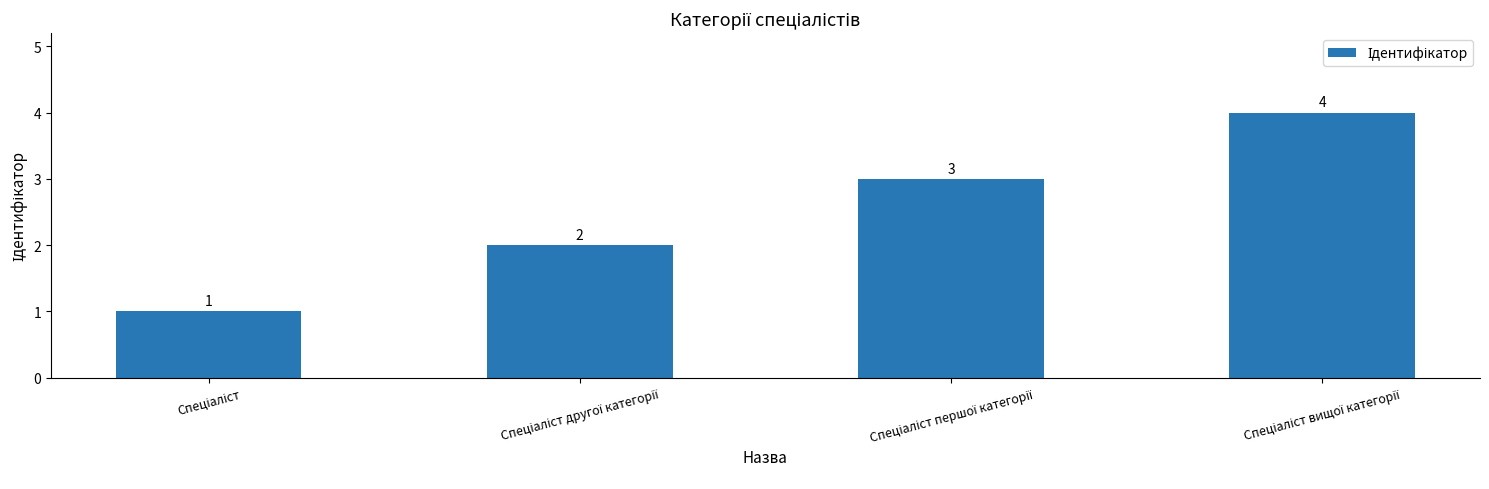

What is the sum of all values?

10